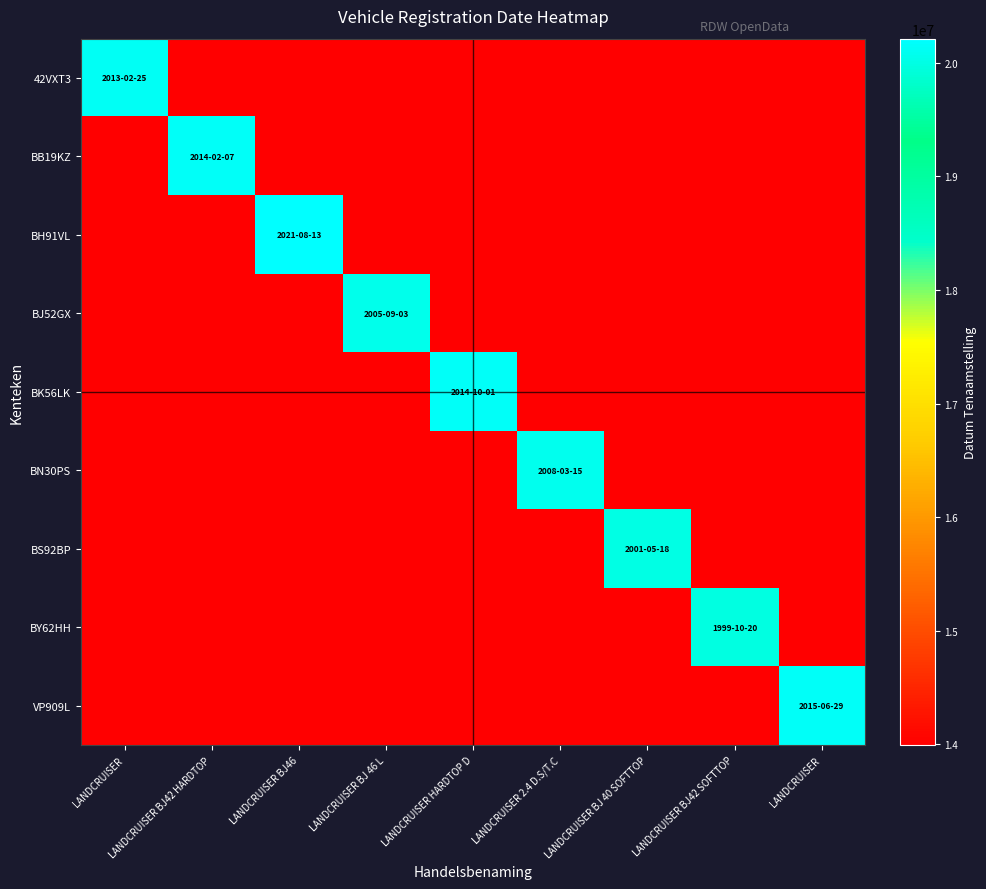

Reading right to left, extract all data points from this chart.

42VXT3: LANDCRUISER=13993714	LANDCRUISER BJ42 SOFTTOP=13993714	LANDCRUISER BJ 40 SOFTTOP=13993714	LANDCRUISER 2.4 D.S/T.C=13993714	LANDCRUISER HARDTOP D=13993714	LANDCRUISER BJ 46 L=13993714	LANDCRUISER BJ46=13993714	LANDCRUISER BJ42 HARDTOP=13993714	LANDCRUISER=20130225
BB19KZ: LANDCRUISER=13993714	LANDCRUISER BJ42 SOFTTOP=13993714	LANDCRUISER BJ 40 SOFTTOP=13993714	LANDCRUISER 2.4 D.S/T.C=13993714	LANDCRUISER HARDTOP D=13993714	LANDCRUISER BJ 46 L=13993714	LANDCRUISER BJ46=13993714	LANDCRUISER BJ42 HARDTOP=20140207	LANDCRUISER=13993714
BH91VL: LANDCRUISER=13993714	LANDCRUISER BJ42 SOFTTOP=13993714	LANDCRUISER BJ 40 SOFTTOP=13993714	LANDCRUISER 2.4 D.S/T.C=13993714	LANDCRUISER HARDTOP D=13993714	LANDCRUISER BJ 46 L=13993714	LANDCRUISER BJ46=20210813	LANDCRUISER BJ42 HARDTOP=13993714	LANDCRUISER=13993714
BJ52GX: LANDCRUISER=13993714	LANDCRUISER BJ42 SOFTTOP=13993714	LANDCRUISER BJ 40 SOFTTOP=13993714	LANDCRUISER 2.4 D.S/T.C=13993714	LANDCRUISER HARDTOP D=13993714	LANDCRUISER BJ 46 L=20050903	LANDCRUISER BJ46=13993714	LANDCRUISER BJ42 HARDTOP=13993714	LANDCRUISER=13993714
BK56LK: LANDCRUISER=13993714	LANDCRUISER BJ42 SOFTTOP=13993714	LANDCRUISER BJ 40 SOFTTOP=13993714	LANDCRUISER 2.4 D.S/T.C=13993714	LANDCRUISER HARDTOP D=20141001	LANDCRUISER BJ 46 L=13993714	LANDCRUISER BJ46=13993714	LANDCRUISER BJ42 HARDTOP=13993714	LANDCRUISER=13993714
BN30PS: LANDCRUISER=13993714	LANDCRUISER BJ42 SOFTTOP=13993714	LANDCRUISER BJ 40 SOFTTOP=13993714	LANDCRUISER 2.4 D.S/T.C=20080315	LANDCRUISER HARDTOP D=13993714	LANDCRUISER BJ 46 L=13993714	LANDCRUISER BJ46=13993714	LANDCRUISER BJ42 HARDTOP=13993714	LANDCRUISER=13993714
BS92BP: LANDCRUISER=13993714	LANDCRUISER BJ42 SOFTTOP=13993714	LANDCRUISER BJ 40 SOFTTOP=20010518	LANDCRUISER 2.4 D.S/T.C=13993714	LANDCRUISER HARDTOP D=13993714	LANDCRUISER BJ 46 L=13993714	LANDCRUISER BJ46=13993714	LANDCRUISER BJ42 HARDTOP=13993714	LANDCRUISER=13993714
BY62HH: LANDCRUISER=13993714	LANDCRUISER BJ42 SOFTTOP=19991020	LANDCRUISER BJ 40 SOFTTOP=13993714	LANDCRUISER 2.4 D.S/T.C=13993714	LANDCRUISER HARDTOP D=13993714	LANDCRUISER BJ 46 L=13993714	LANDCRUISER BJ46=13993714	LANDCRUISER BJ42 HARDTOP=13993714	LANDCRUISER=13993714
VP909L: LANDCRUISER=20150629	LANDCRUISER BJ42 SOFTTOP=13993714	LANDCRUISER BJ 40 SOFTTOP=13993714	LANDCRUISER 2.4 D.S/T.C=13993714	LANDCRUISER HARDTOP D=13993714	LANDCRUISER BJ 46 L=13993714	LANDCRUISER BJ46=13993714	LANDCRUISER BJ42 HARDTOP=13993714	LANDCRUISER=13993714